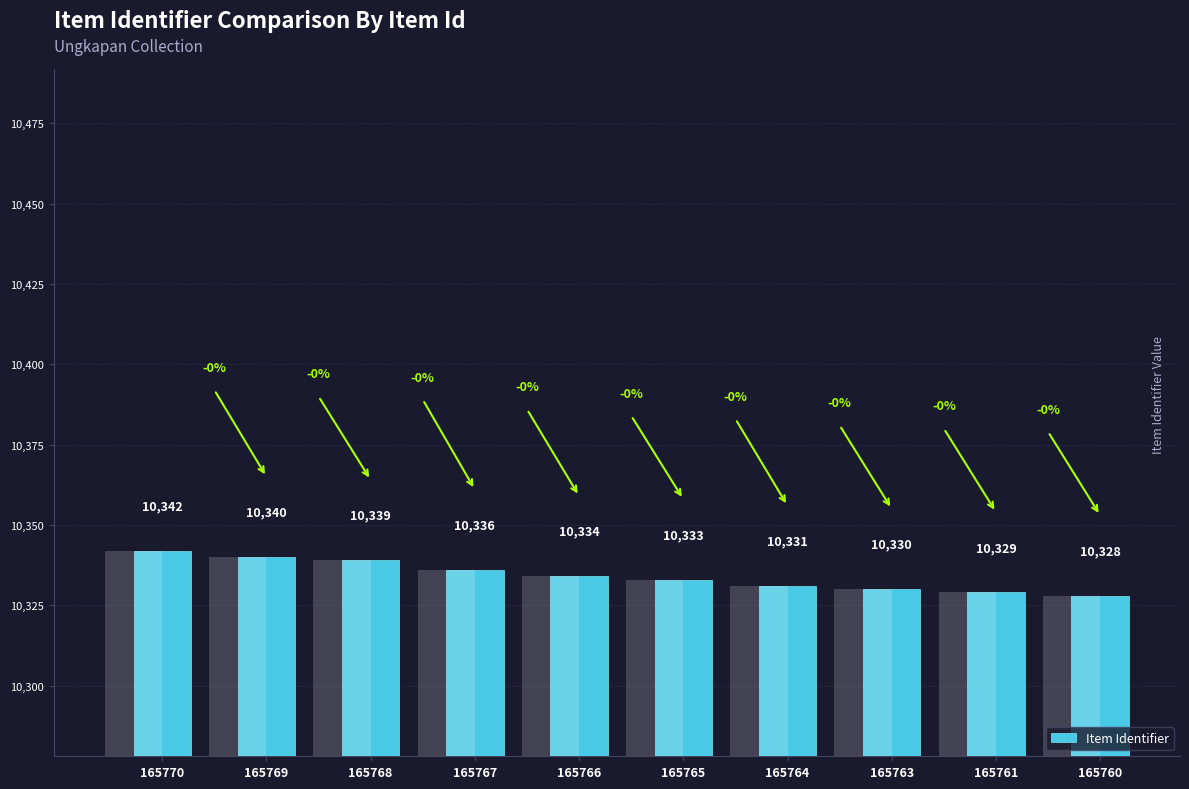

Approximately how many times larger is the value at 165770 compared to 165767?

1.0